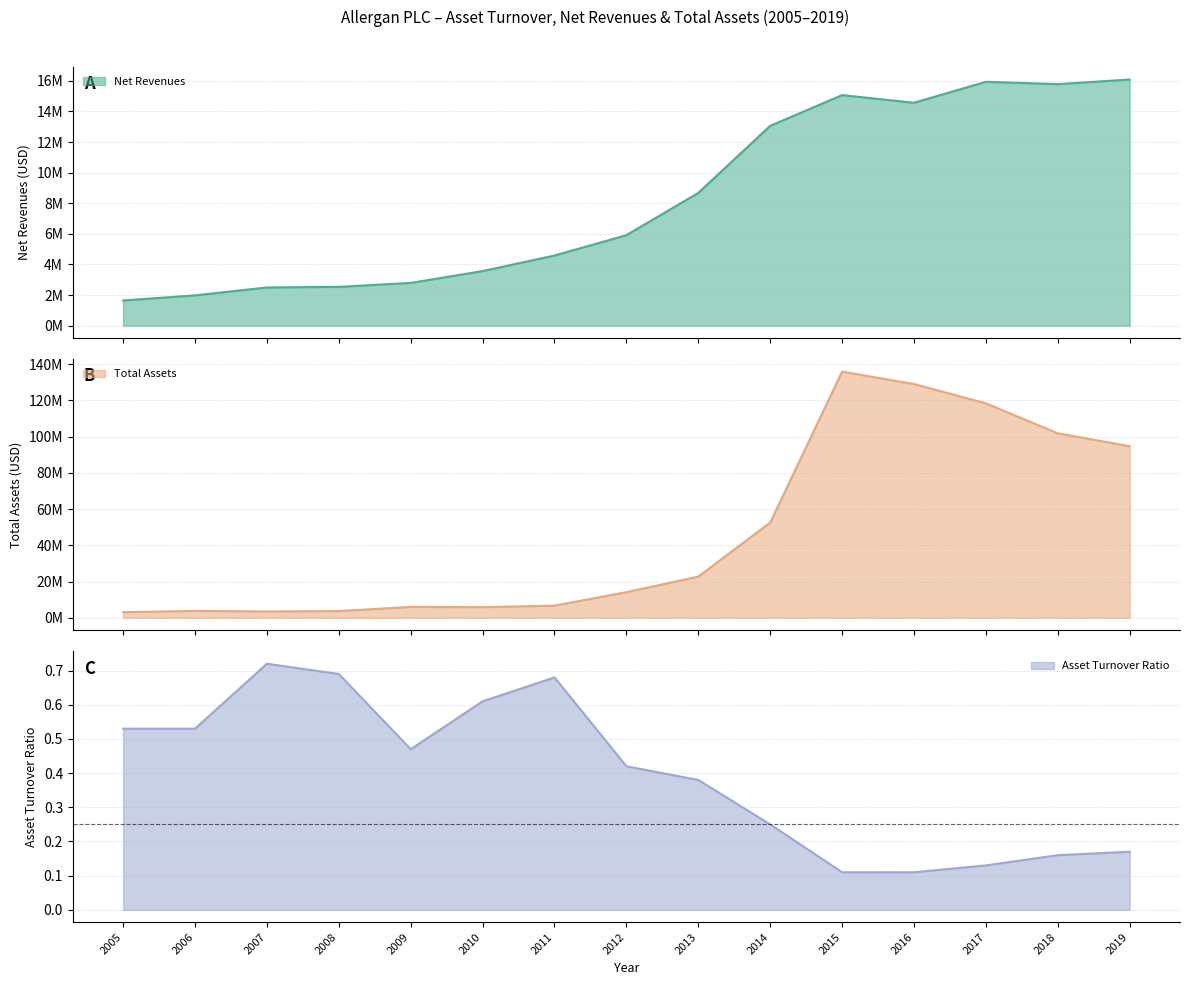

In Total Assets, how many points are lower than both neighbors (excluding endpoints)?

2